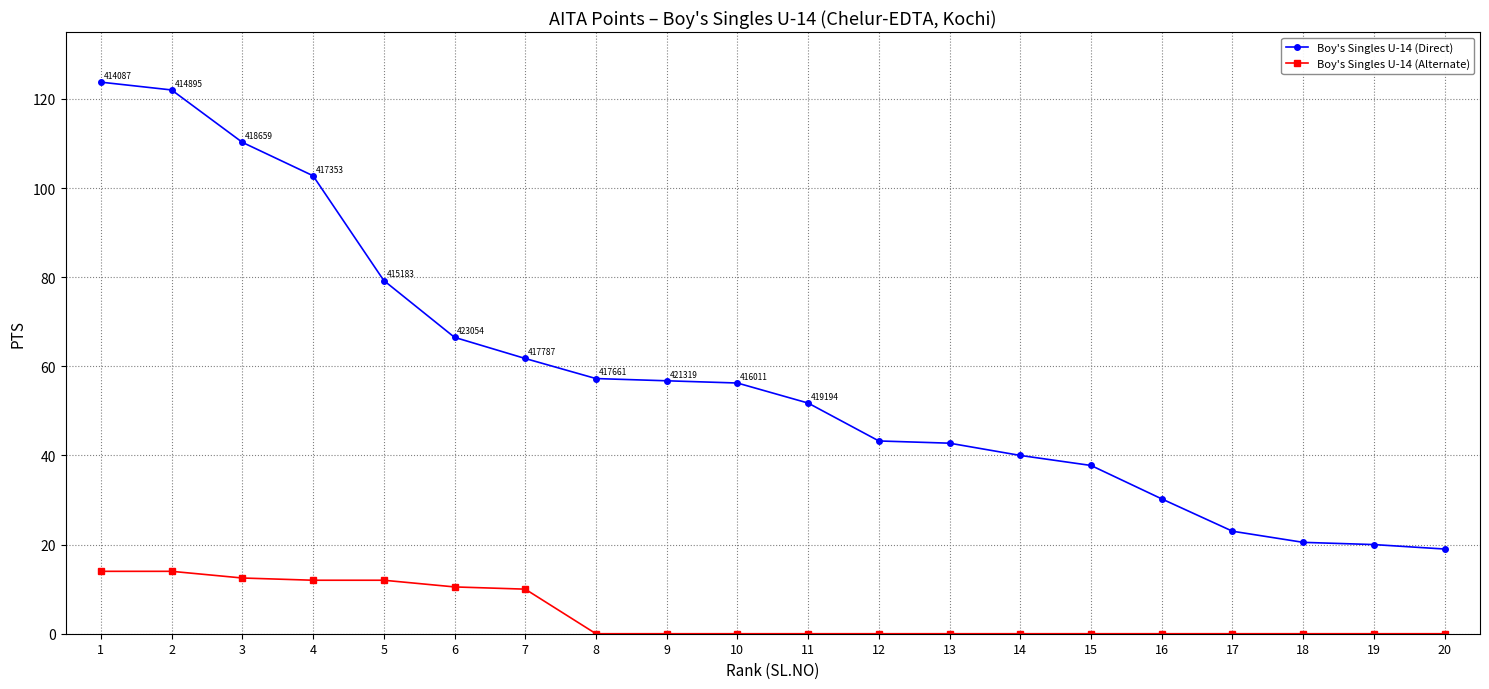

What is the value of the Boy's Singles U-14 (Direct) point at the 19th from the left?

20.0